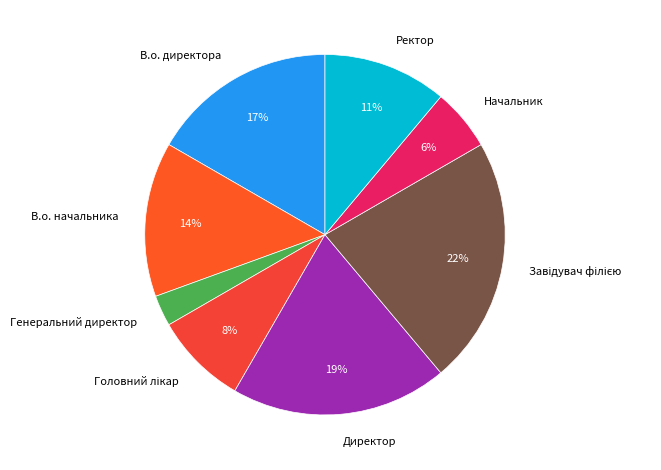

Which slice is the smallest?

Генеральний директор